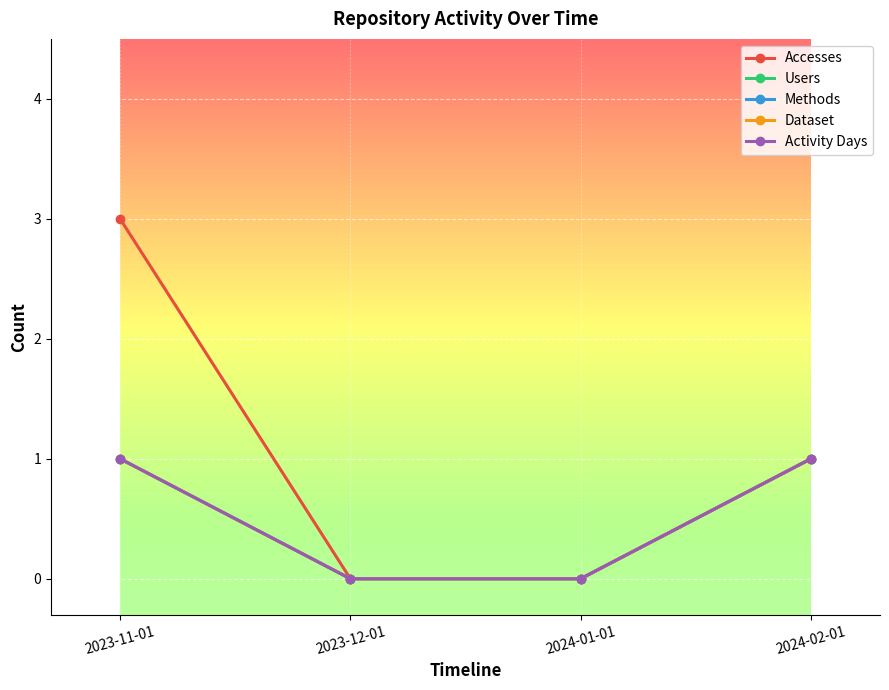

Is this an area chart (filled region under the line)?

No